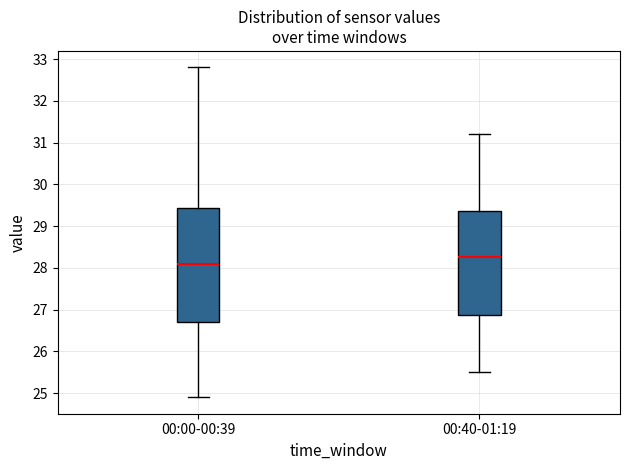

Which box has the highest median line?

00:40-01:19